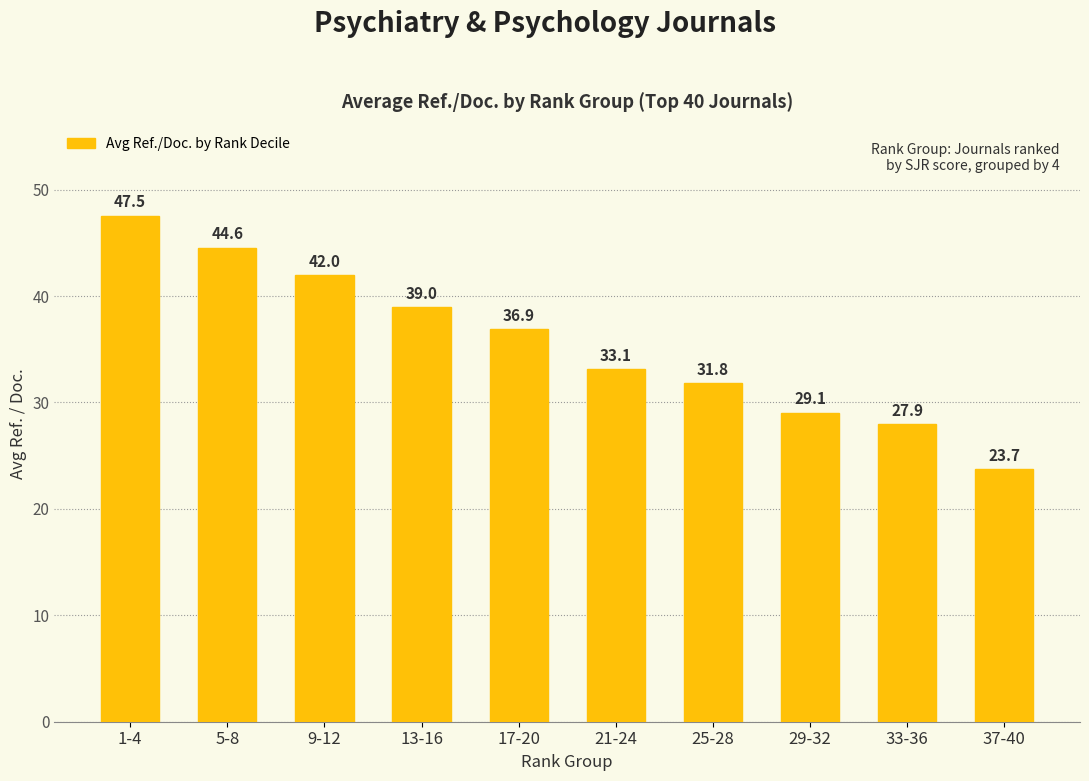

Approximately how many times larger is the value at 9-12 compared to 29-32?

1.4